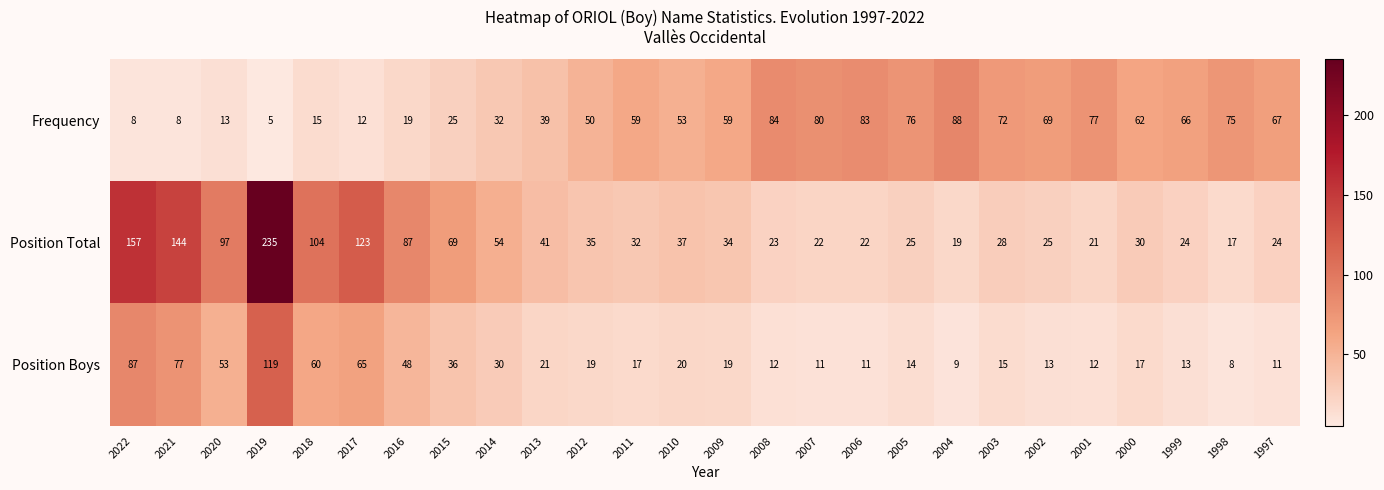

What is the minimum value shown in the chart?

5